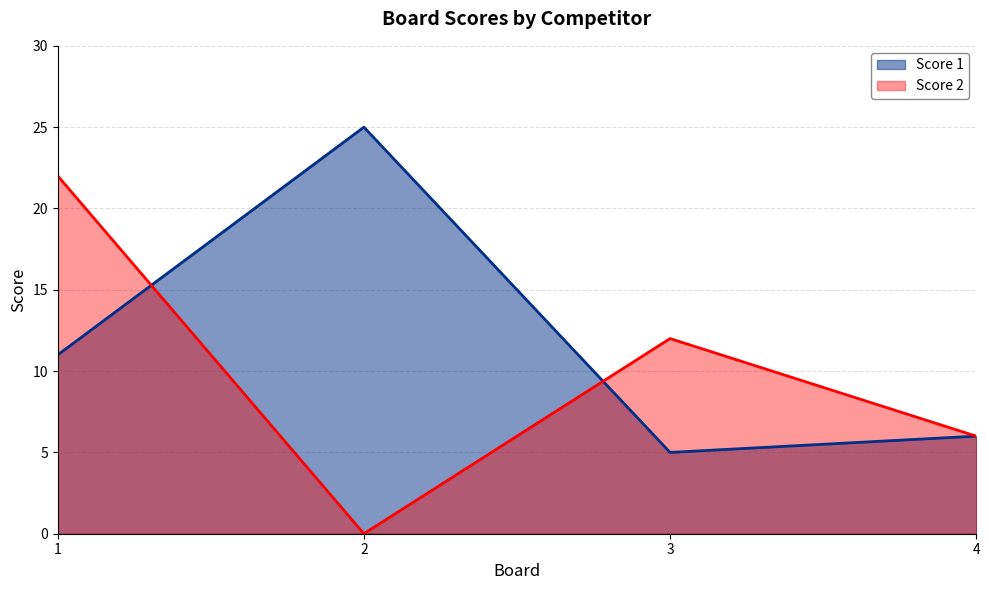

What is the sum of the Score 2 values at 2 and 1?

22